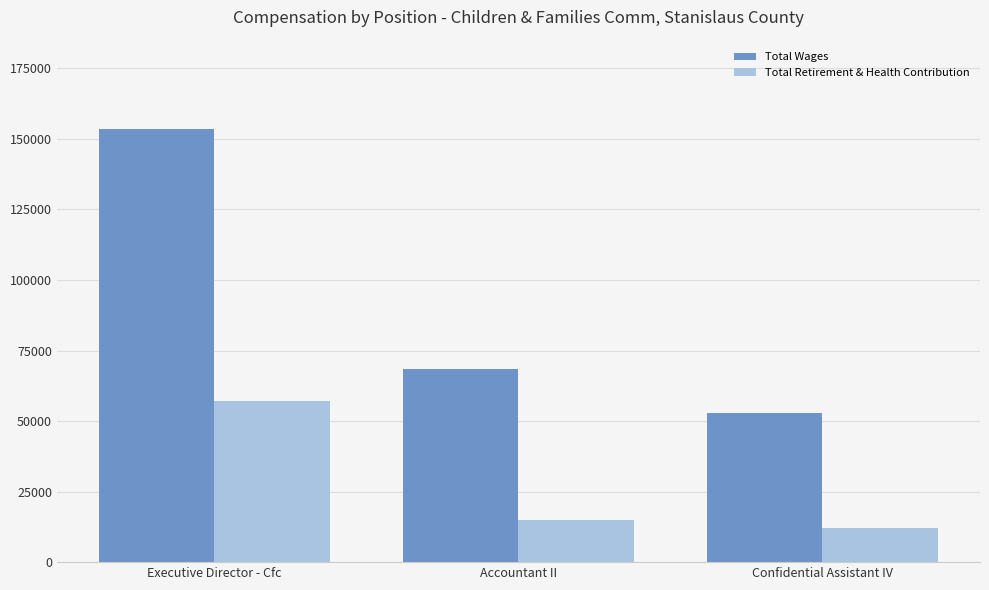

Rank the series by their maximum value, from highest to lowest.

Total Wages, Total Retirement & Health Contribution